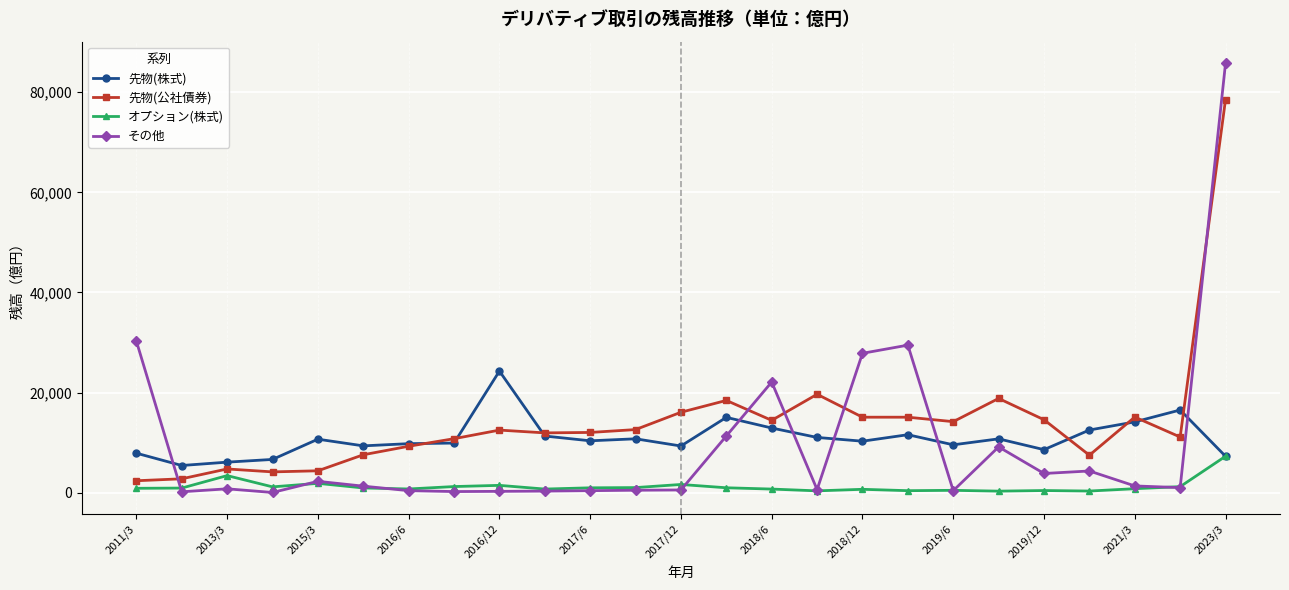

After their last crossing, which series has the higher values: オプション(株式) or その他?

その他